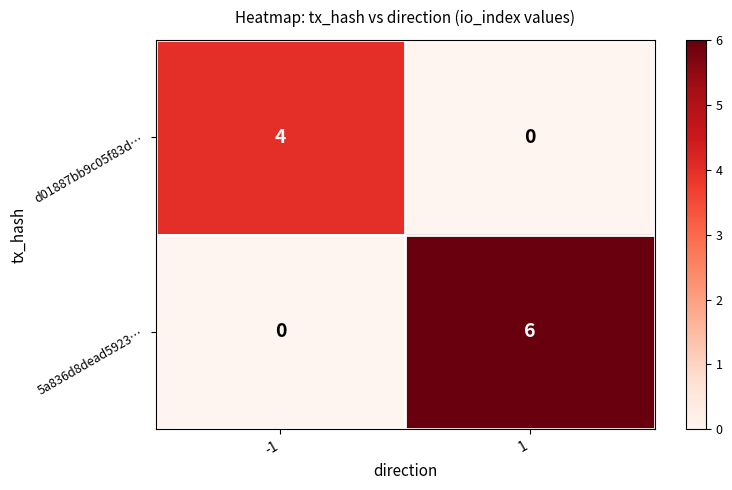

At which category is the sum across all series the highest?

1